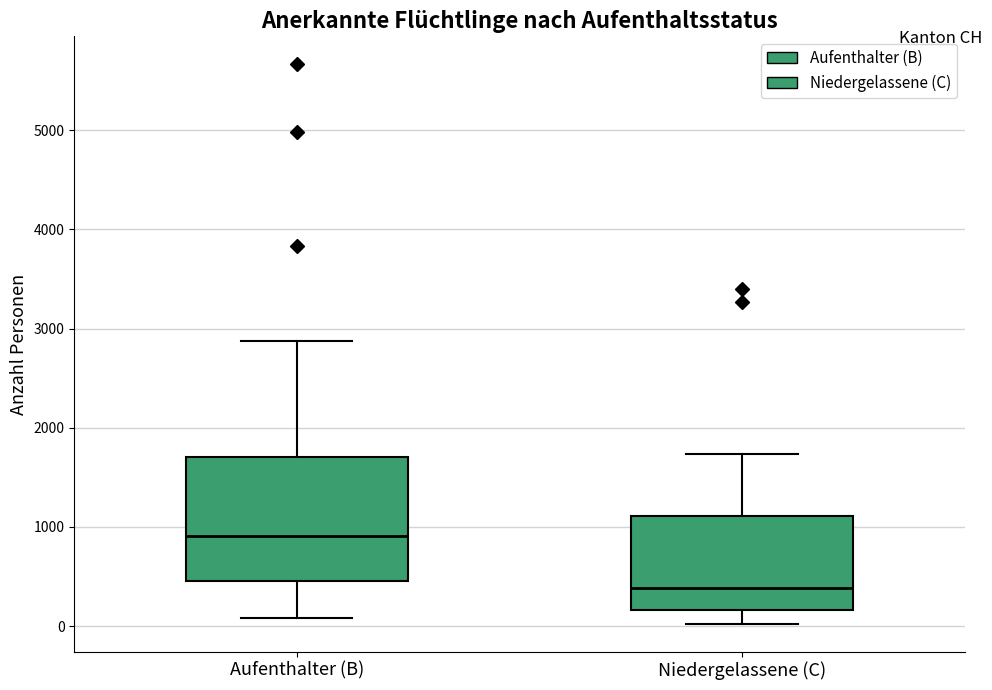

Reading left to right, read every box against the y-axis: the position of its median line, the range the box covers, and the ends of its whiskers. The values are not printed on the chart, so give them approximately, as read against the axis.

Aufenthalter (B): median 900, box 500 to 1700, whiskers 100 to 2900
Niedergelassene (C): median 400, box 200 to 1100, whiskers 0 to 1700